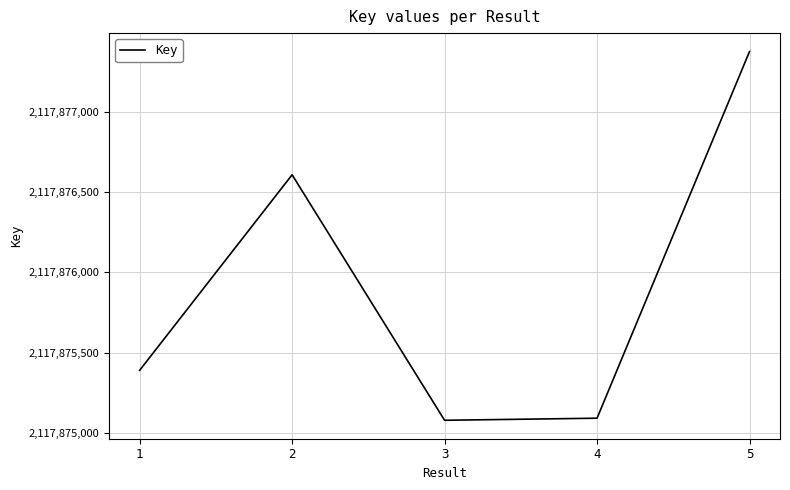

What is the maximum value shown in the chart?

2117877374